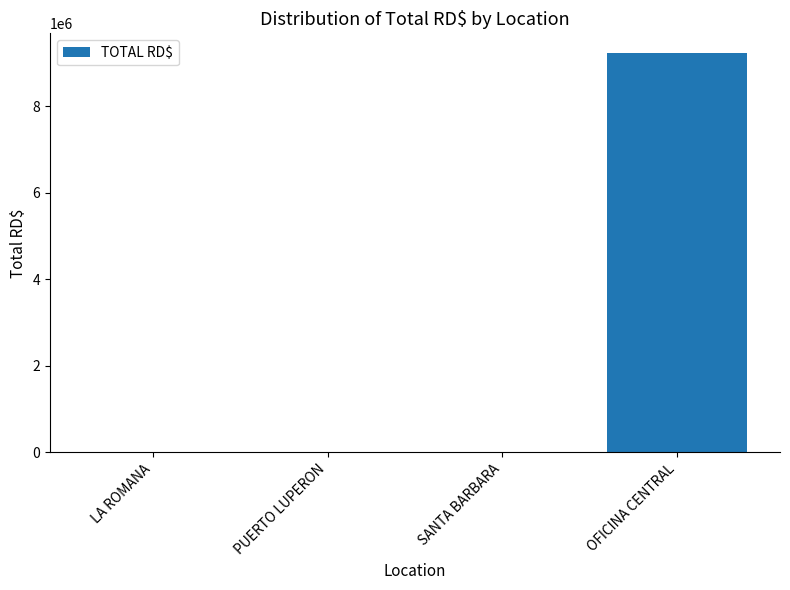

Which label corresponds to the largest value in the chart?

OFICINA CENTRAL